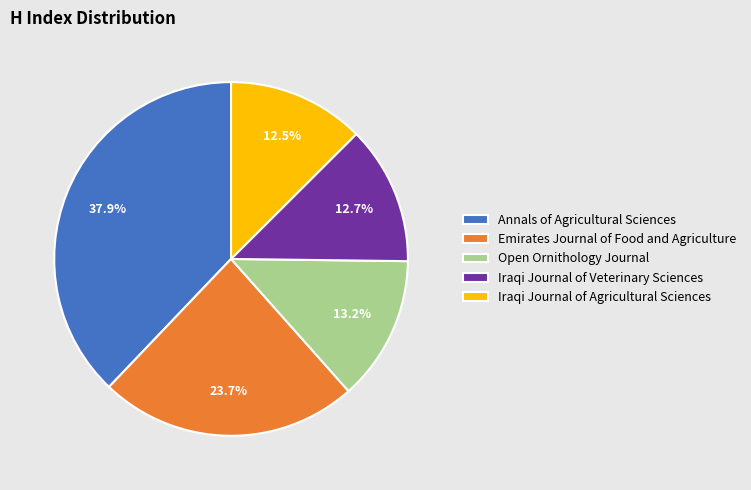

Does any single category account for the majority?

No